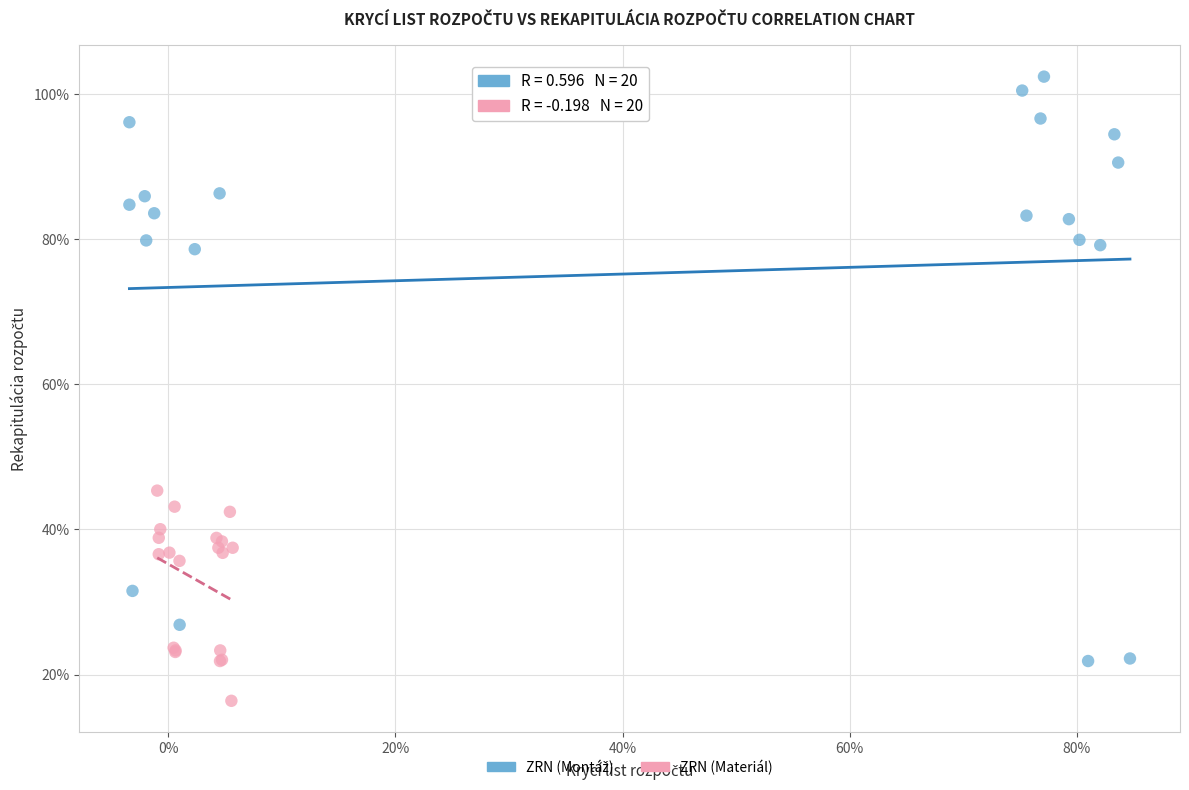

Which series reaches the minimum Y coordinate?

ZRN (Materiál)